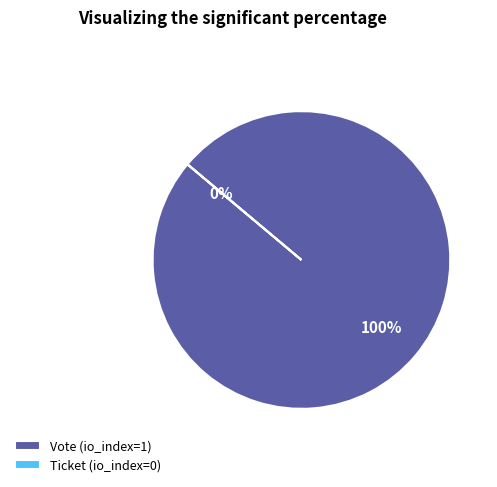

The Ticket (io_index=0) slice represents 13% of the pie. True or false?

False